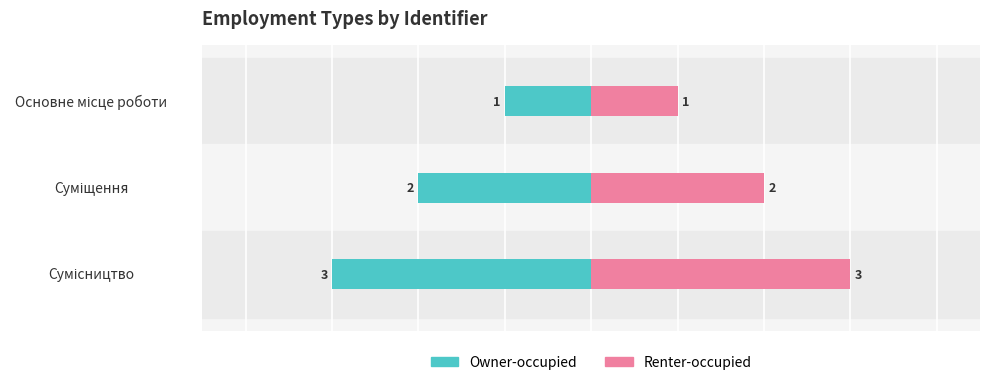

How many data points does each series have?

3